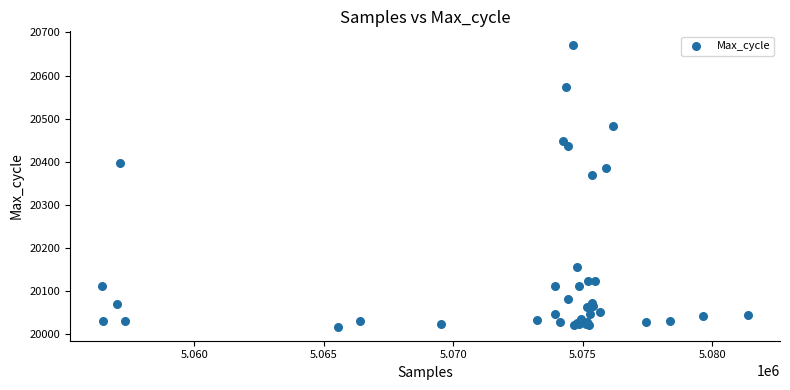

What Y value in the scatter plot is closest to 20343?

20369